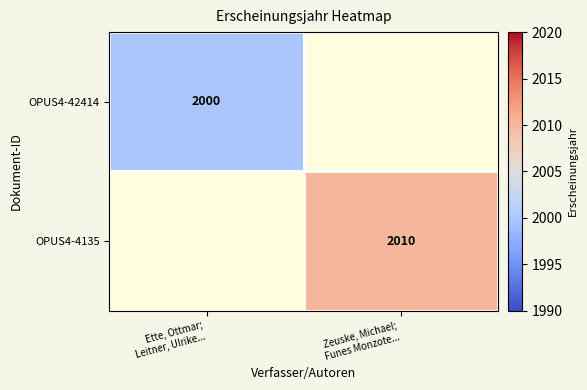

Is it true that OPUS4-4135 equals 3088.3 at Zeuske, Michael; Funes Monzote...?

False